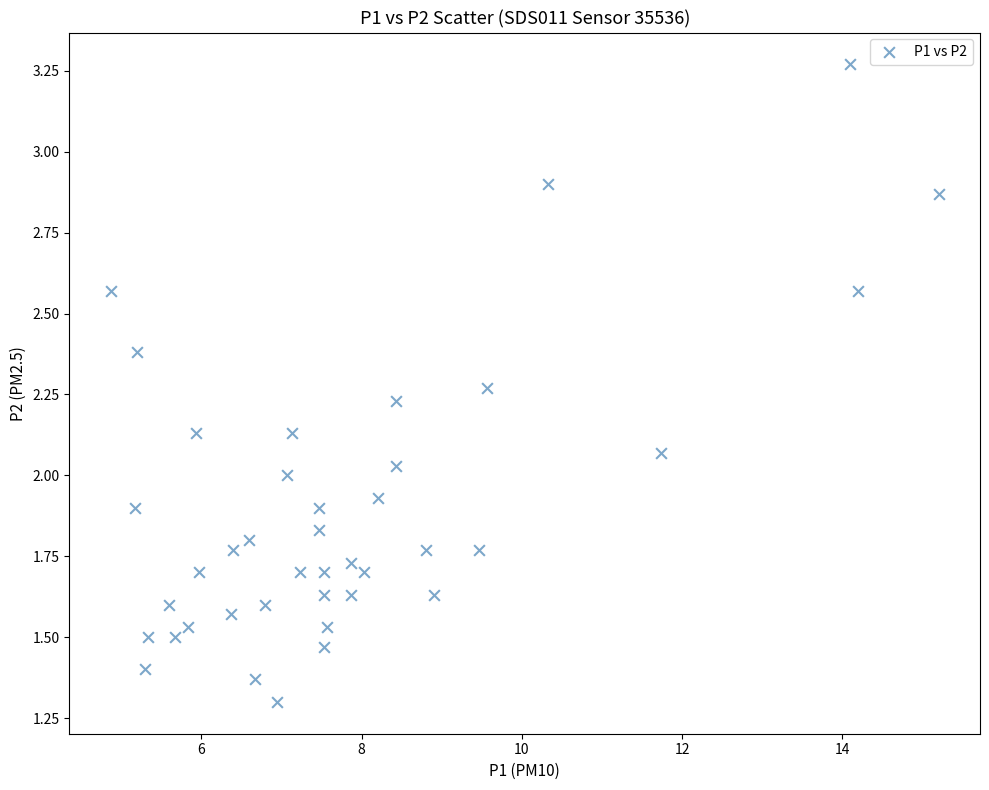

What is the range of X values (max minus min)?

10.3